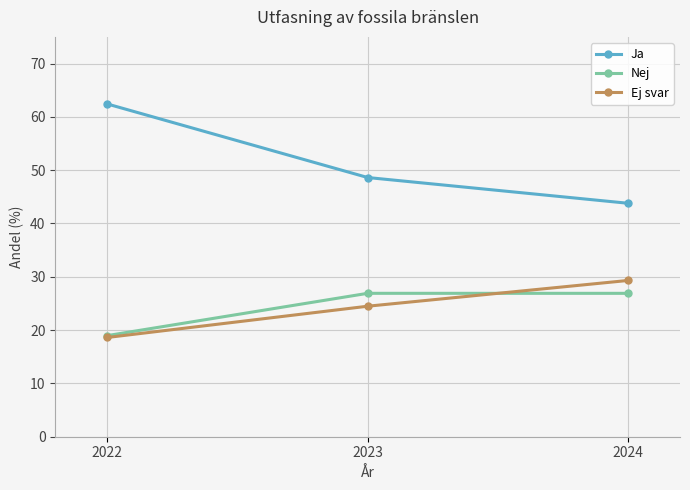

Which label corresponds to the smallest value in the chart?

2022